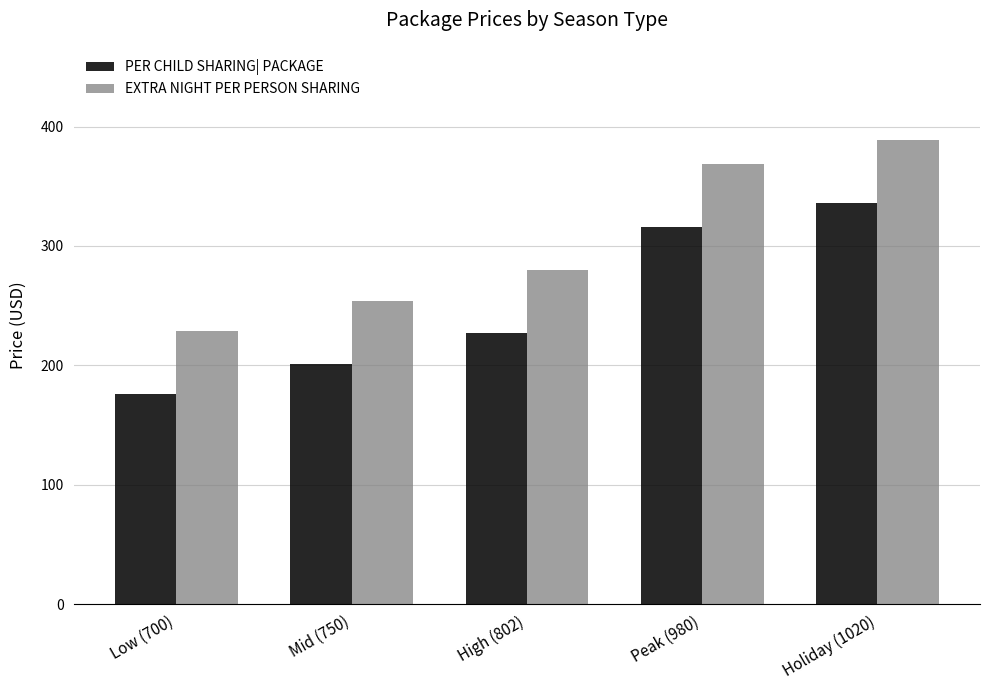

What is the difference between the highest and lowest values at Holiday (1020)?

53